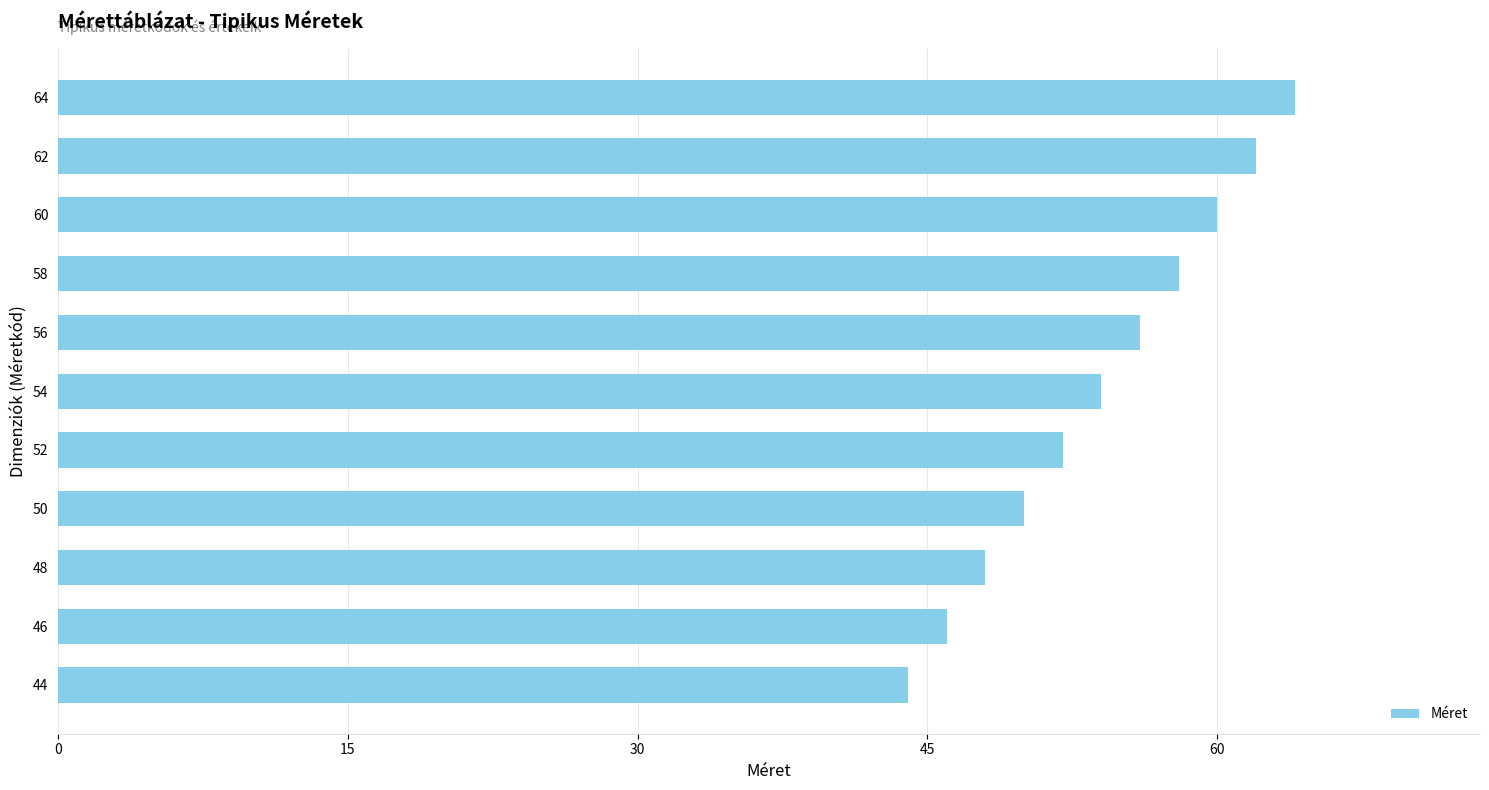

Reading bottom to top, extract all data points from this chart.

44	46	48	50	52	54	56	58	60	62	64